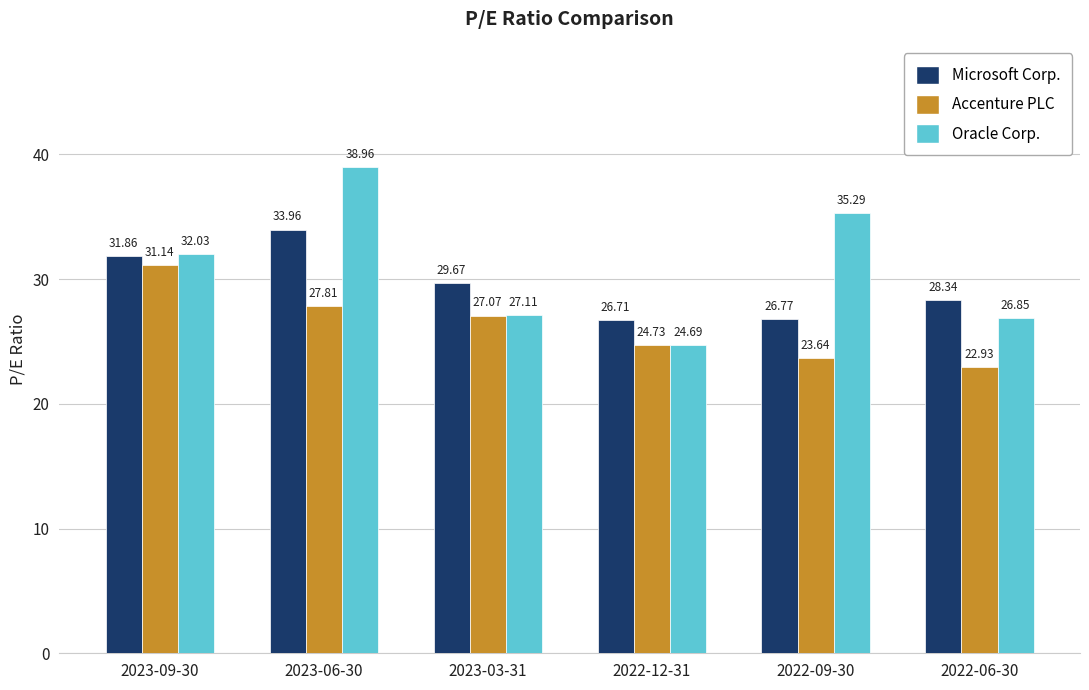

The value of Accenture PLC at 2022-06-30 is 22.9. True or false?

True